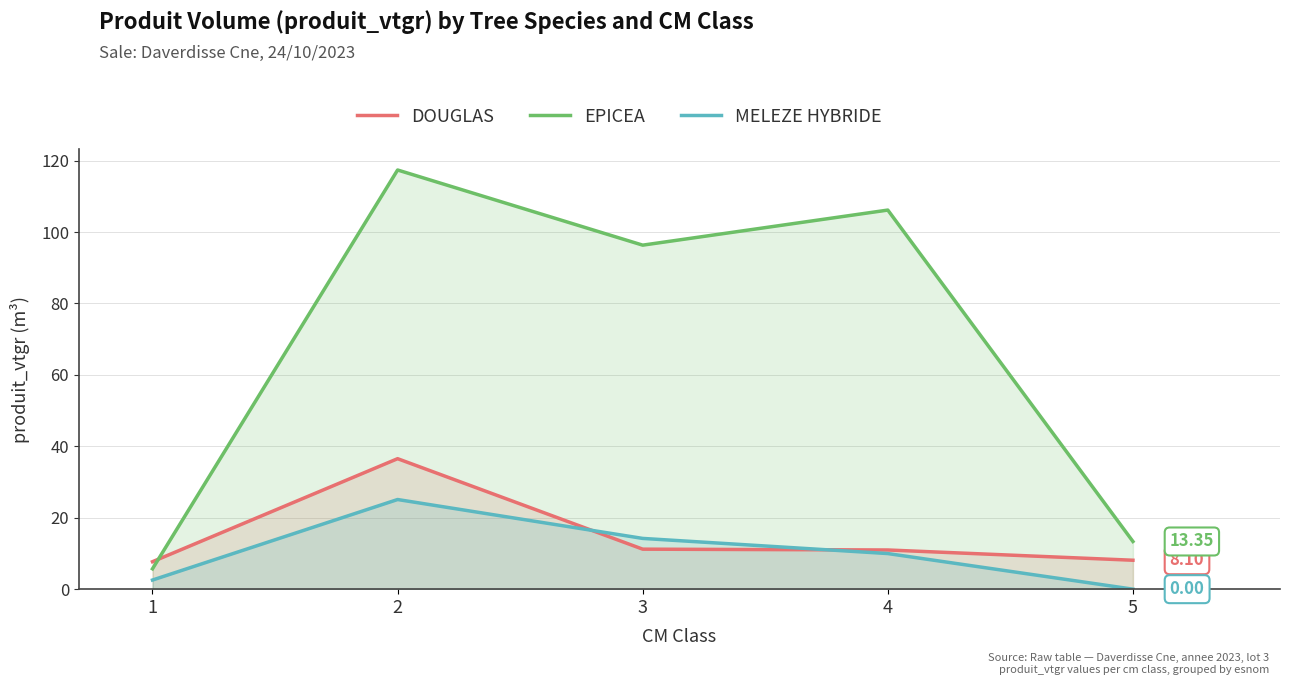

What is the value of the DOUGLAS point at the 5th from the left?

8.1